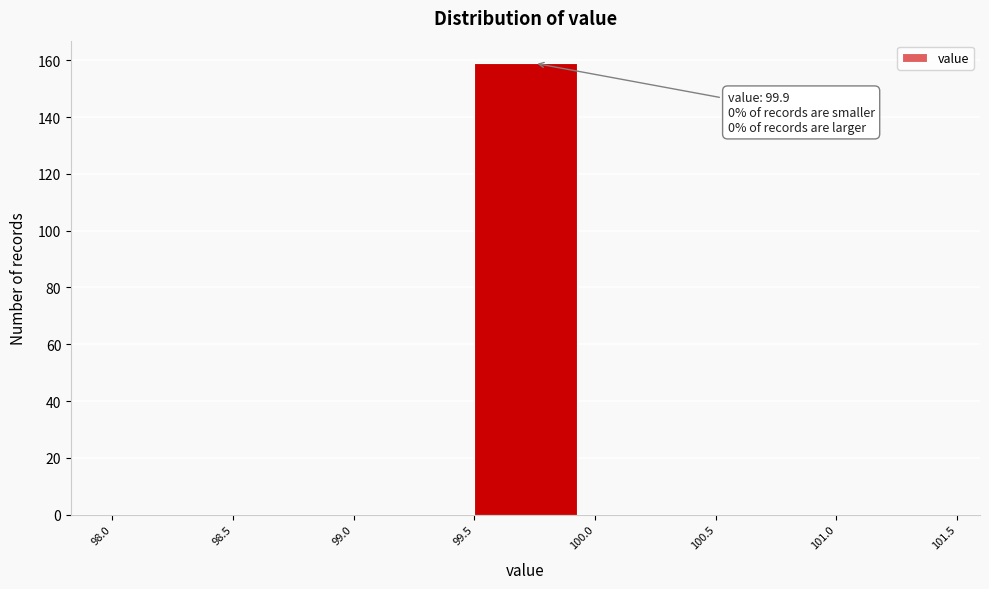

Over which range of the x-axis is the bar tallest?

99.5 to 100.0